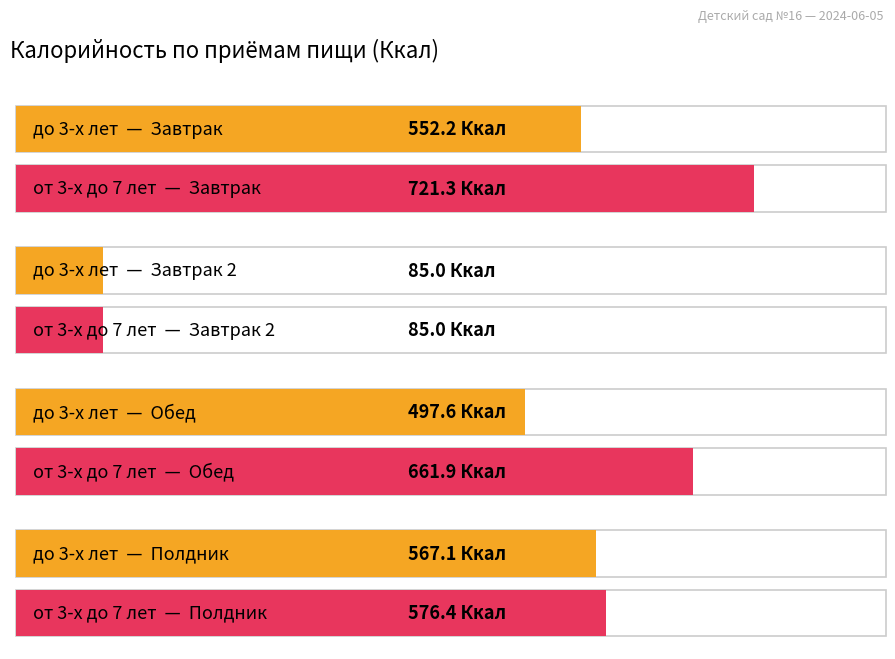

Rank the series at Завтрак from lowest to highest value.

Ккал (до 3-х лет), Ккал (от 3-х до 7 лет)